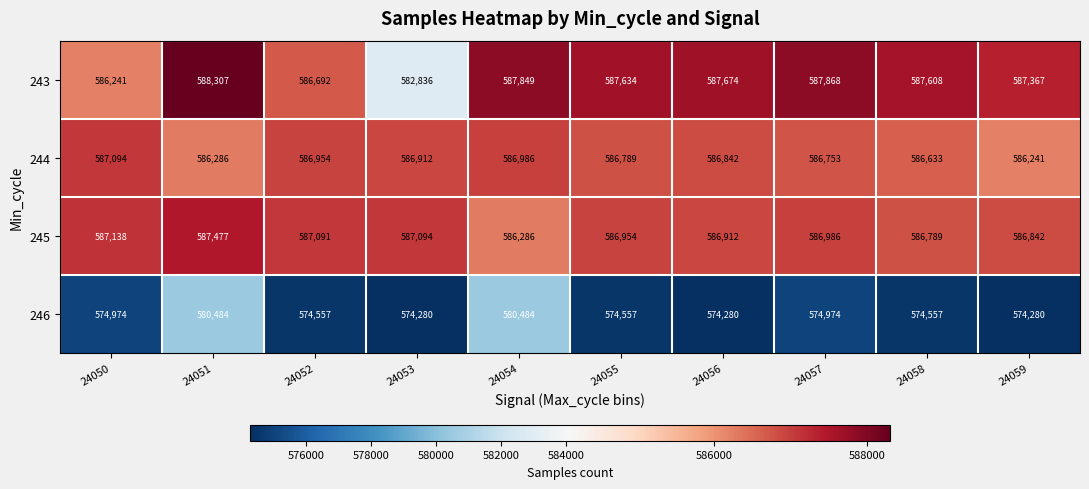

What is the difference between the highest and lowest values at 24058?

13051